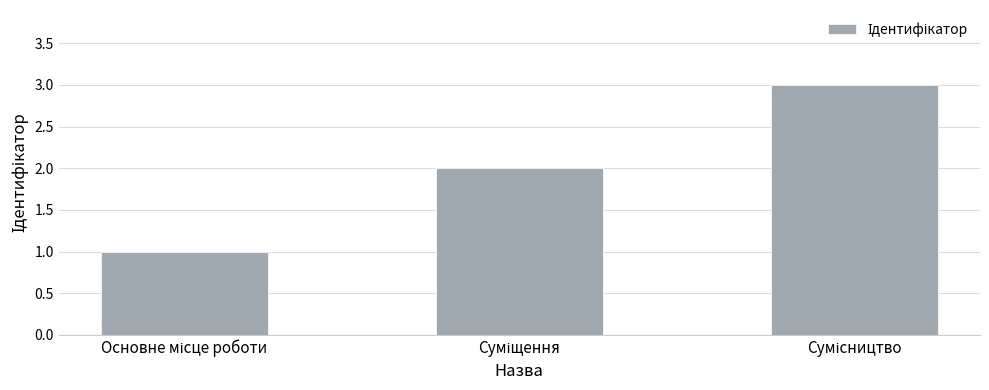

What is the average value?

2